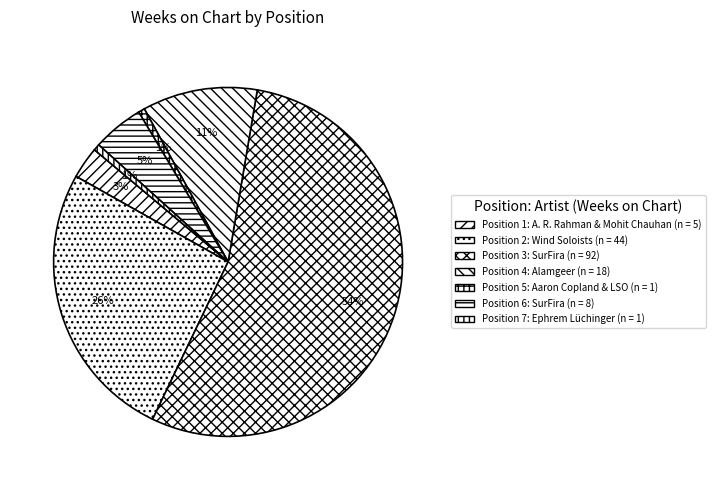

How many segments does this pie chart have?

7